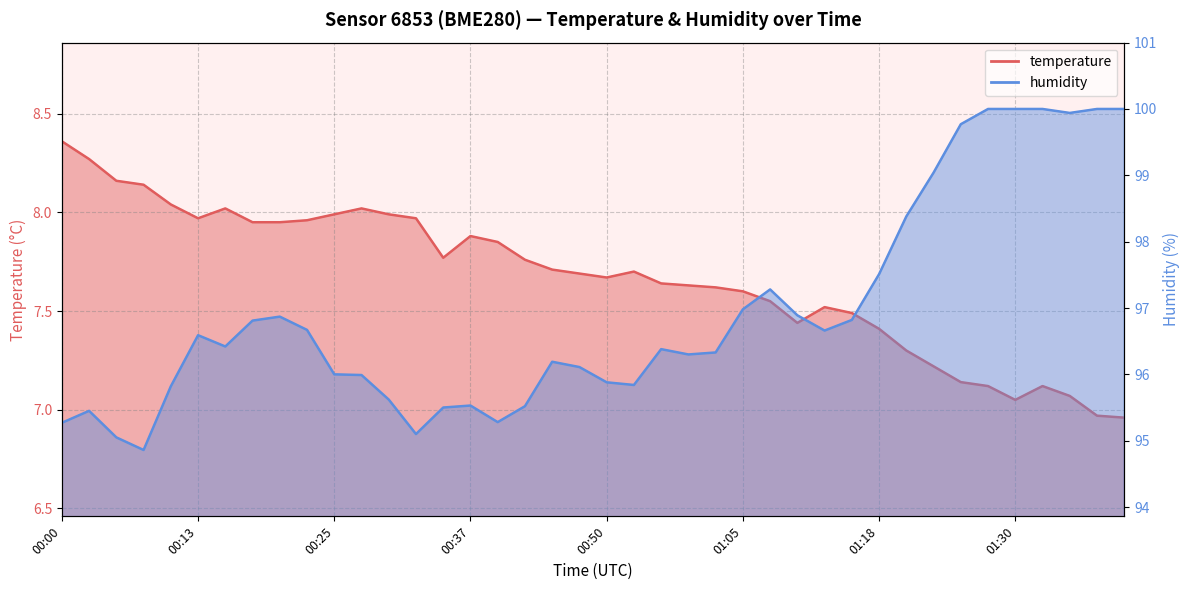

How many values in the temperature series are below 7?

2